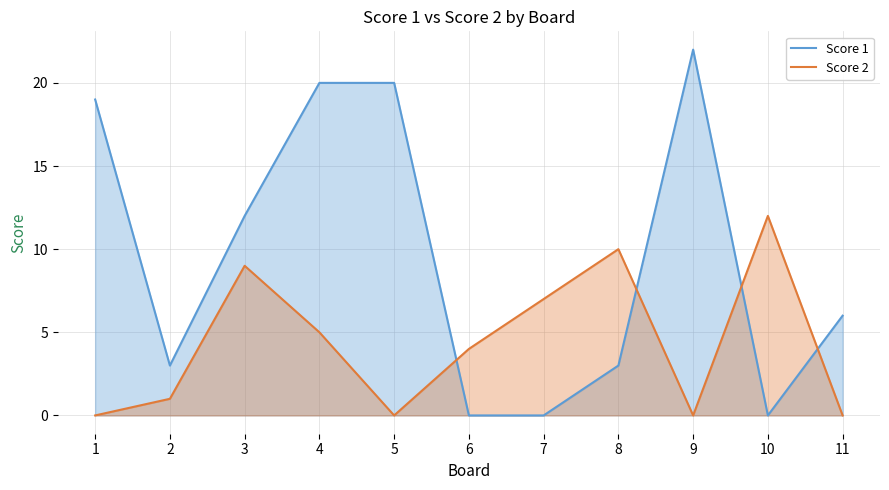

Where is the first local maximum for Score 1?

9